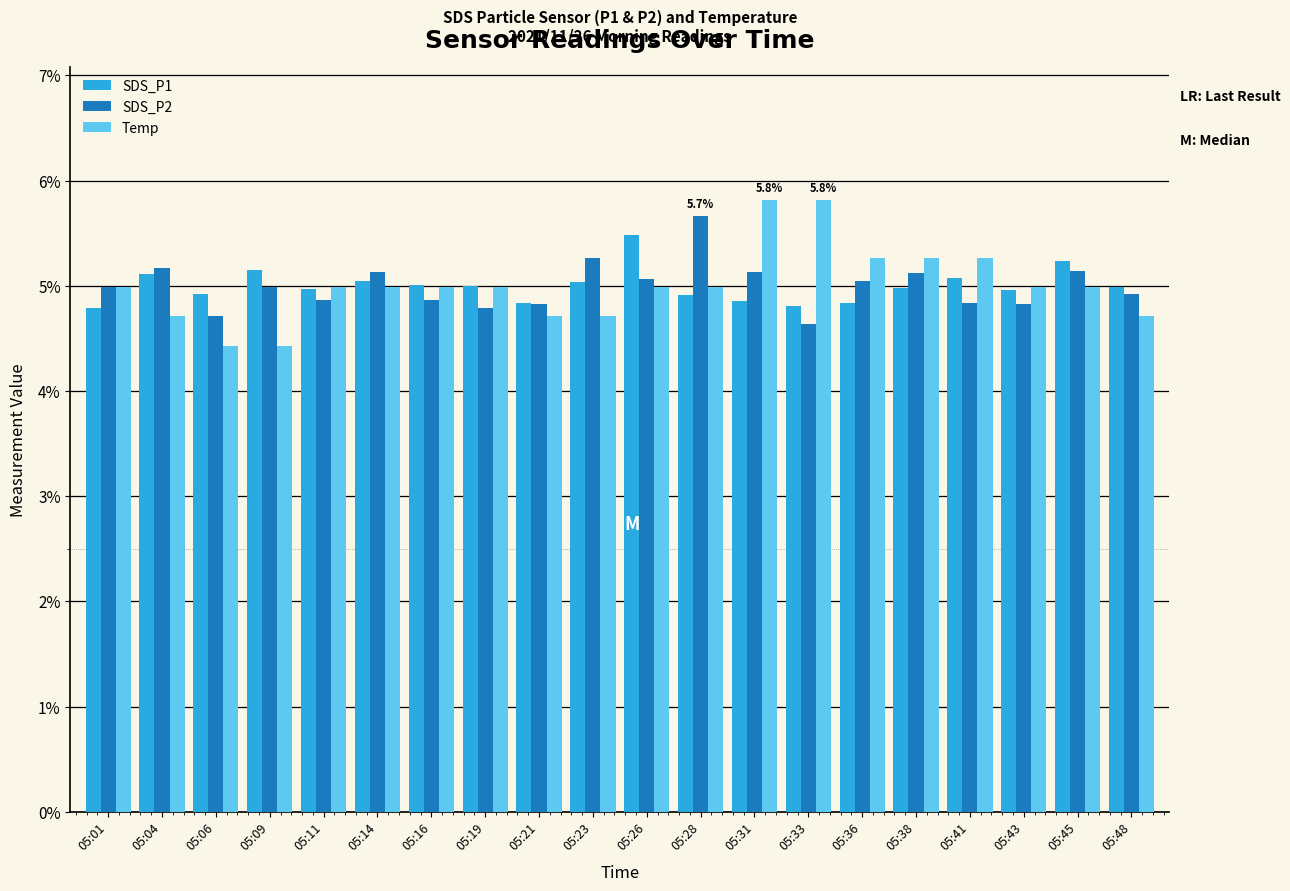

How many data points does each series have?

20